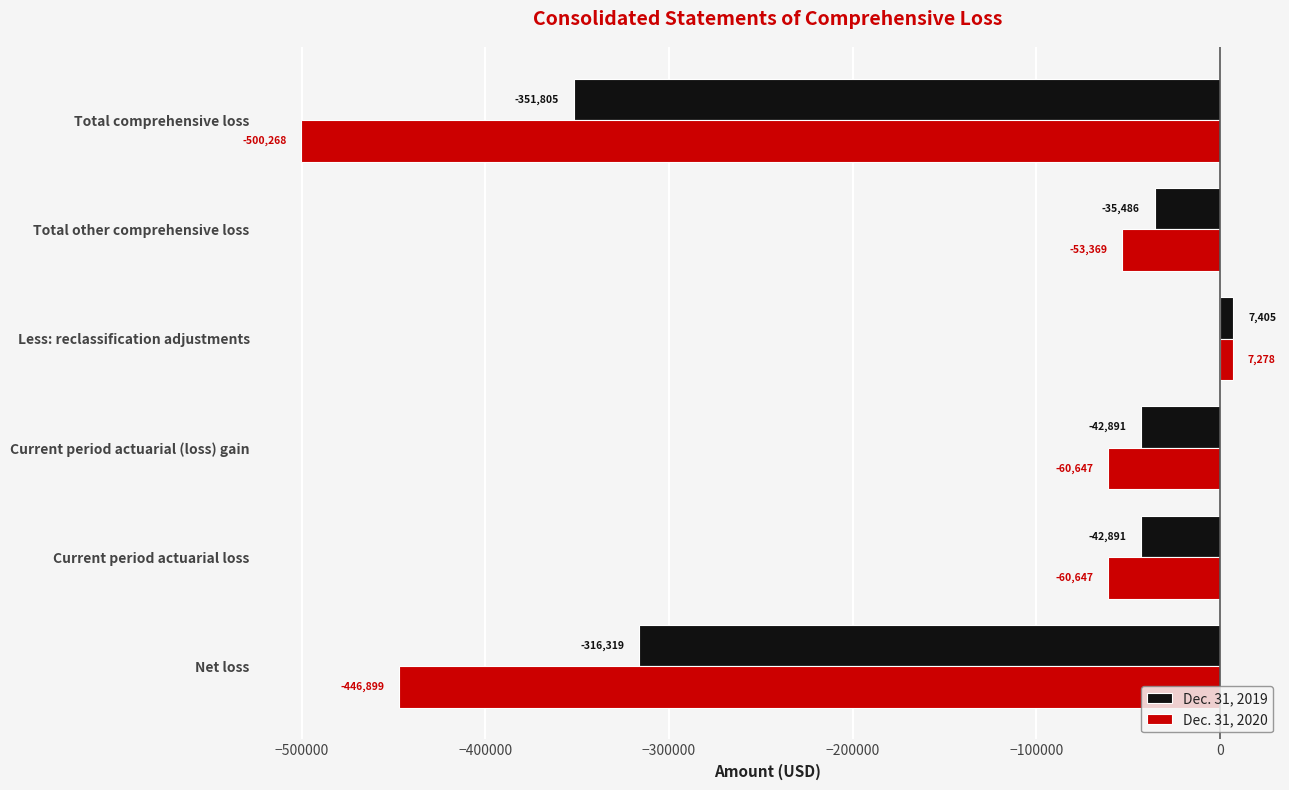

Which series has the largest range (max minus min)?

Dec. 31, 2020